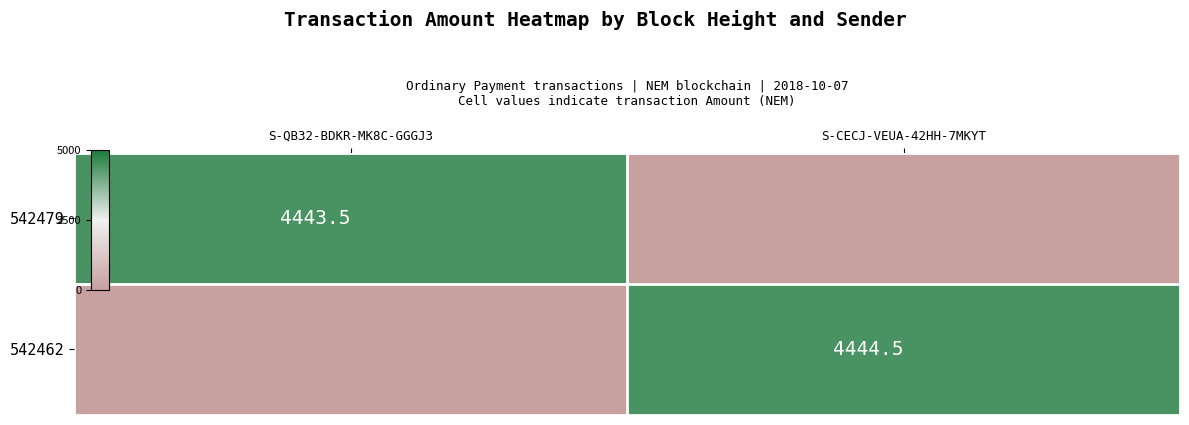

How many categories are shown in the chart?

2